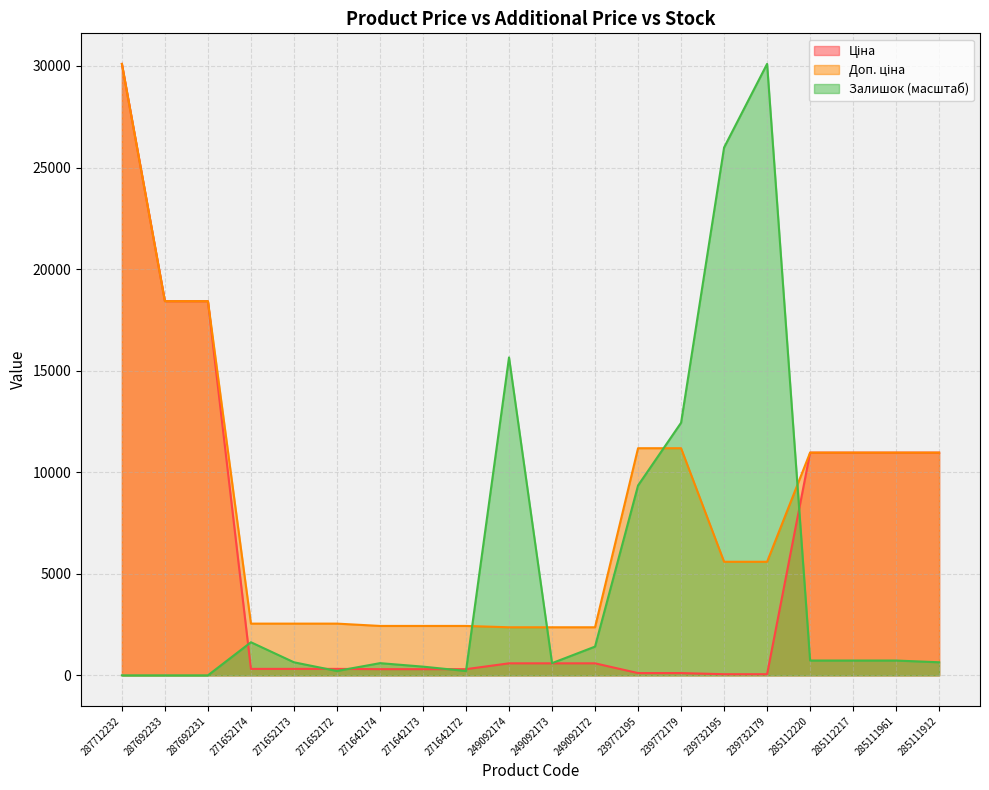

Reading right to left, what are all the values shown in this chart?

Ціна: 285111912=10964.4	285111961=10964.4	285112217=10964.4	285112220=10964.4	239732179=55.9	239732195=55.9	239772179=111.8	239772195=111.8	249092172=591.6	249092173=591.6	249092174=591.6	271642172=304.1	271642173=304.1	271642174=304.1	271652172=318.3	271652173=318.3	271652174=318.3	287692231=18420.9	287692233=18420.9	287712232=30102.8
Доп. ціна: 285111912=10964.4	285111961=10964.4	285112217=10964.4	285112220=10964.4	239732179=5591.0	239732195=5591.0	239772179=11182.0	239772195=11182.0	249092172=2366.5	249092173=2366.5	249092174=2366.5	271642172=2432.8	271642173=2432.8	271642174=2432.8	271652172=2546.4	271652173=2546.4	271652174=2546.4	287692231=18420.9	287692233=18420.9	287712232=30102.8
Залишок: 285111912=643.2	285111961=729.0	285112217=729.0	285112220=729.0	239732179=30102.8	239732195=25986.2	239772179=12435.6	239772195=9348.2	249092172=1415.1	249092173=600.3	249092174=15651.7	271642172=214.4	271642173=428.8	271642174=600.3	271652172=214.4	271652173=643.2	271652174=1629.5	287692231=0.0	287692233=0.0	287712232=0.0